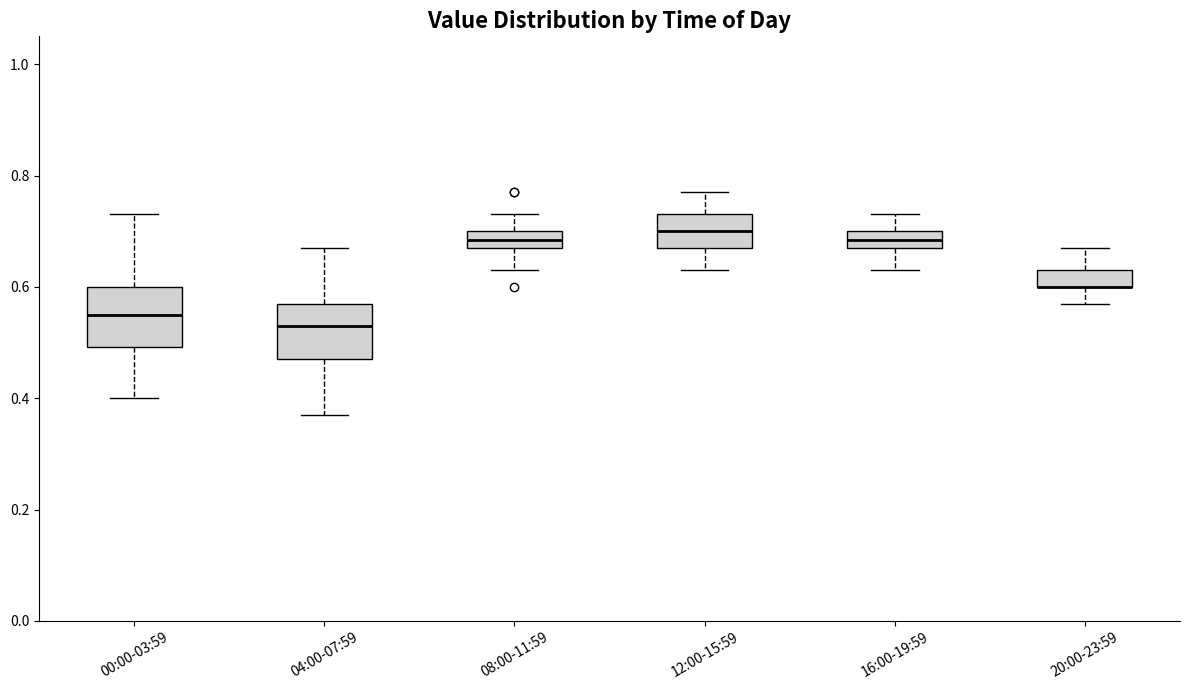

Where is the lower edge of the box for 00:00-03:59 on the y-axis? The values are not printed on the chart, so give them approximately, as read against the axis.

0.50